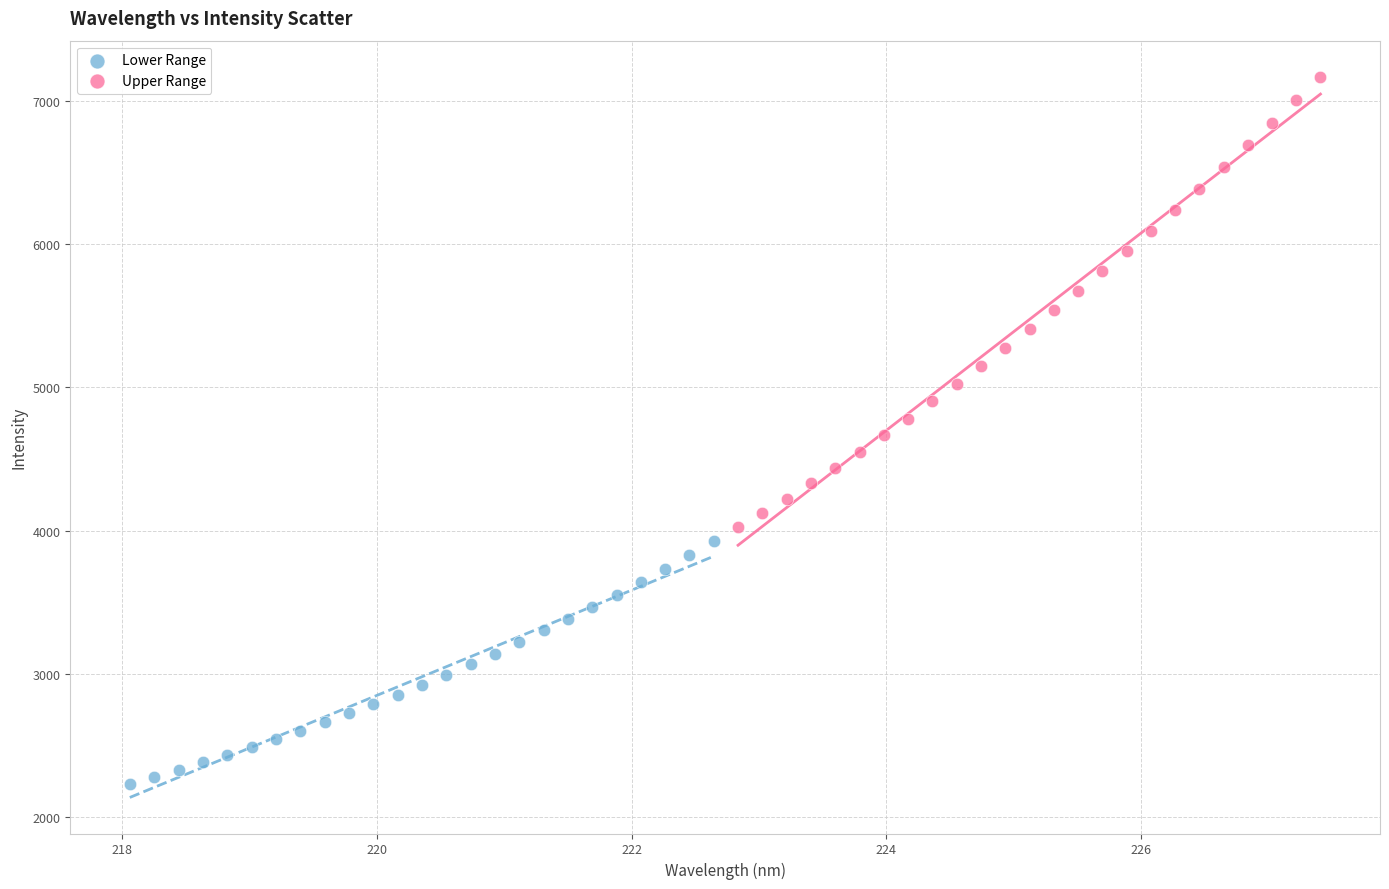

What are all the series names shown in the legend?

Lower Range, Upper Range